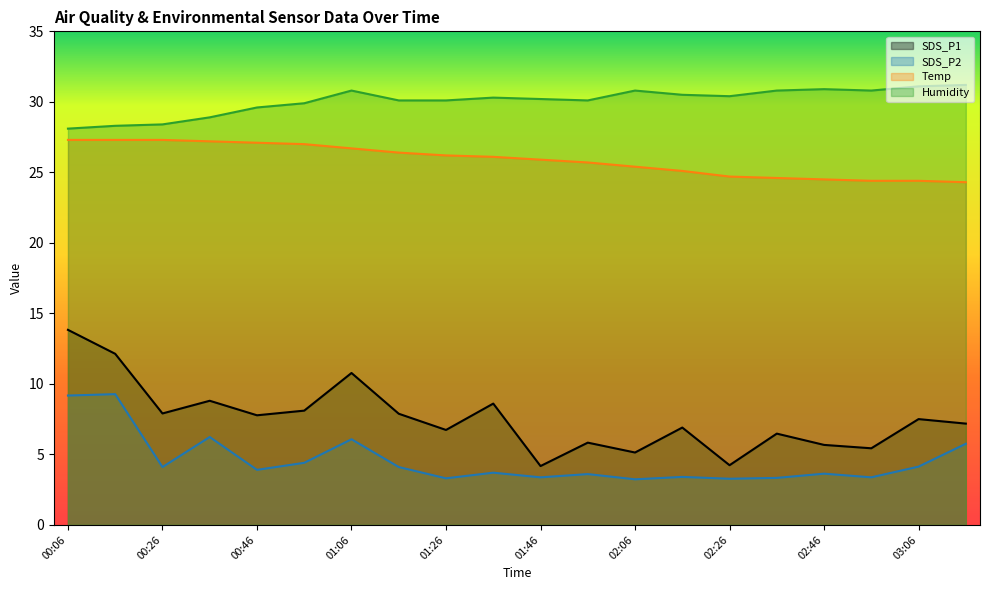

At which label is Temp closest to 25?

02:16